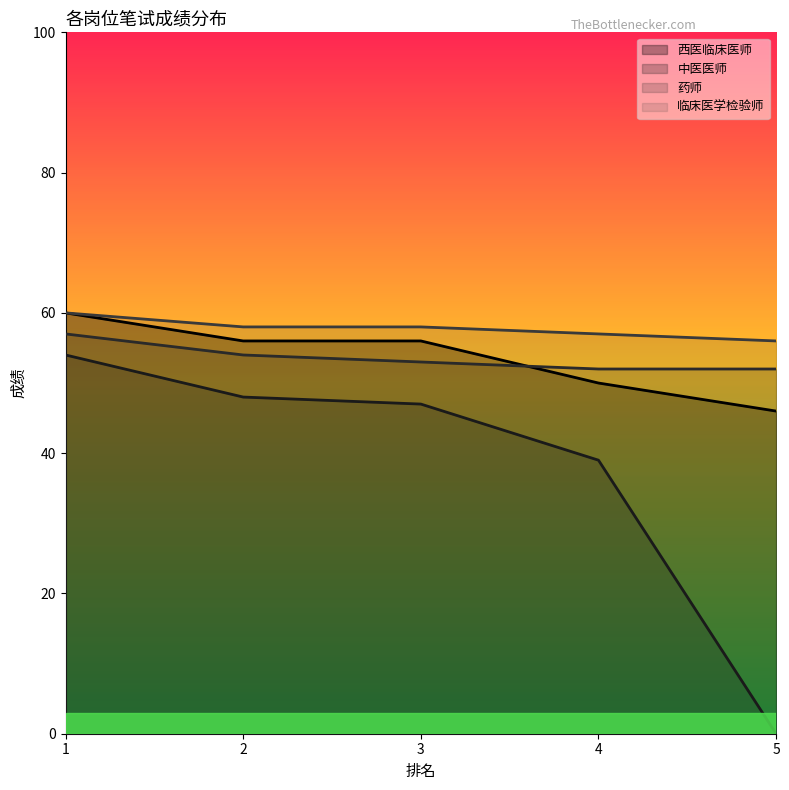

Rank the series by their maximum value, from highest to lowest.

西医临床医师, 临床医学检验师, 药师, 中医医师